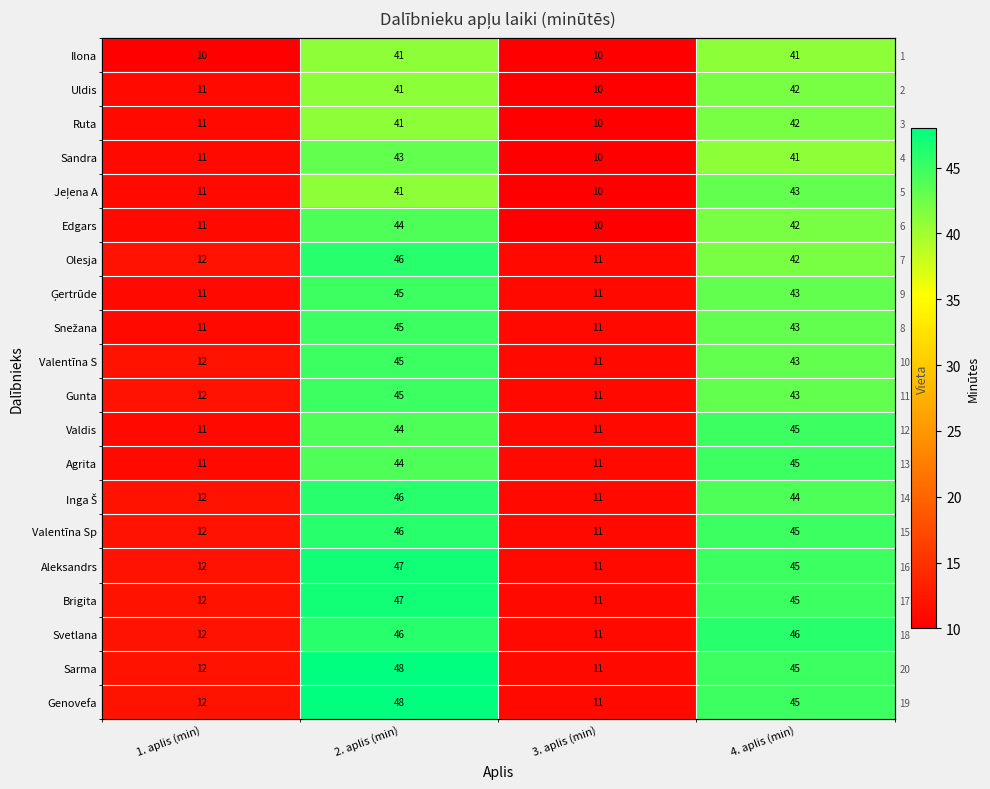

What is the average value of the Ruta series?

26